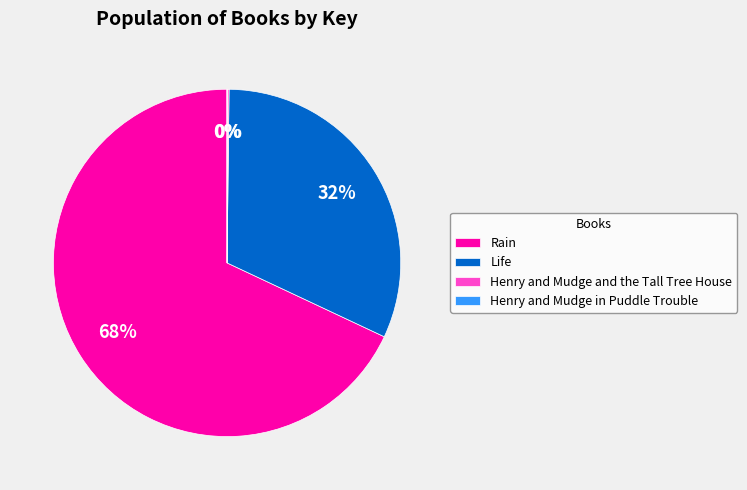

Approximately how many times larger is the value at Rain compared to Life?

2.1